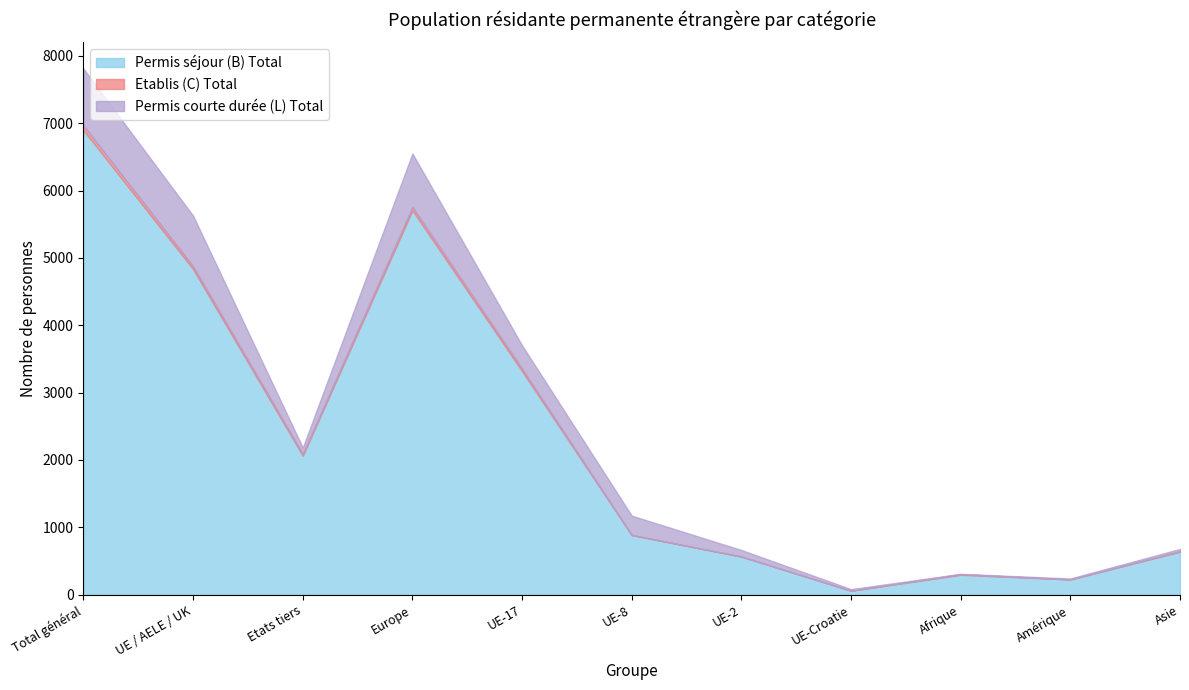

Does the chart have visible grid lines?

No